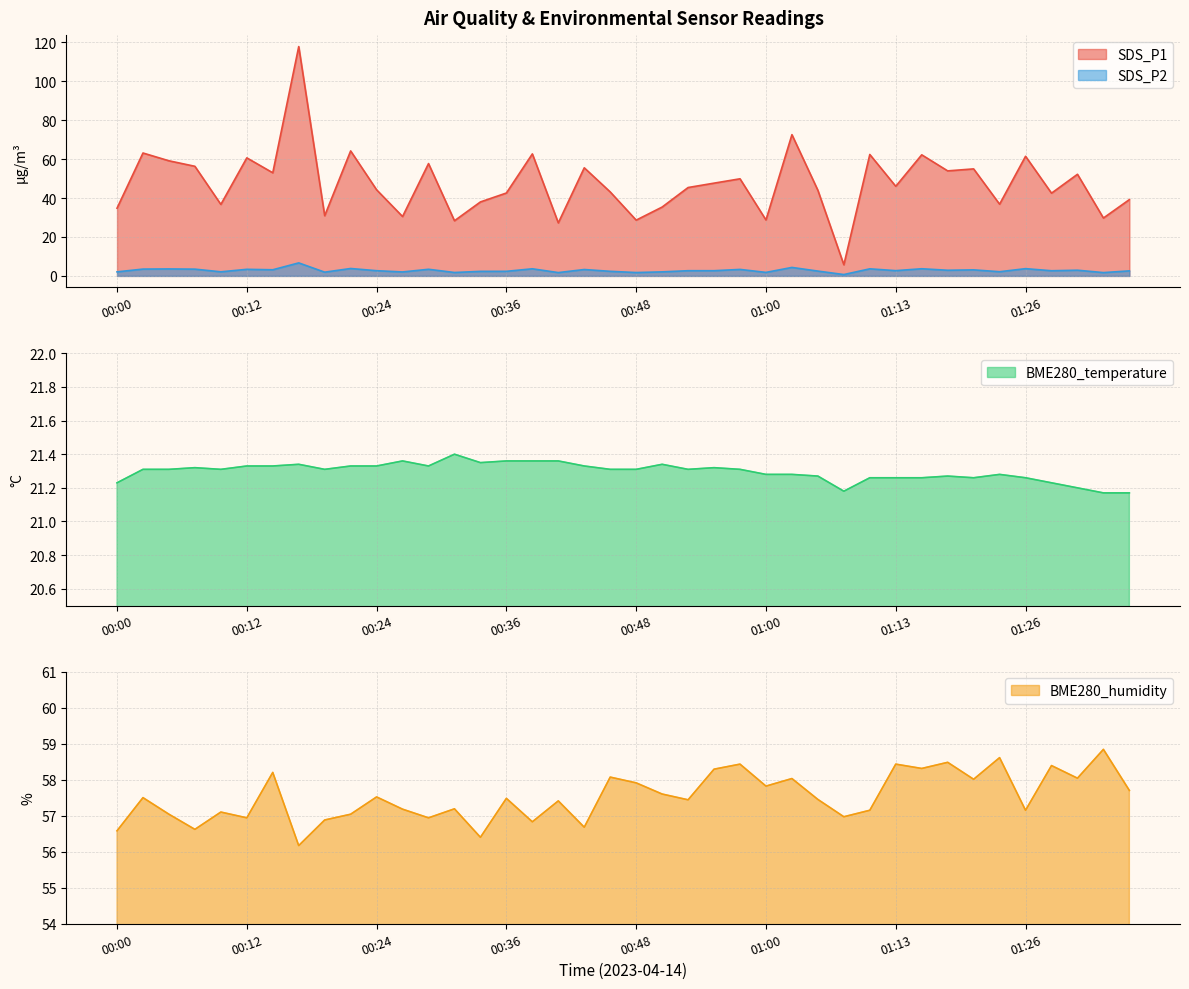

Is it true that BME280_humidity equals 38.7 at 01:18?

False